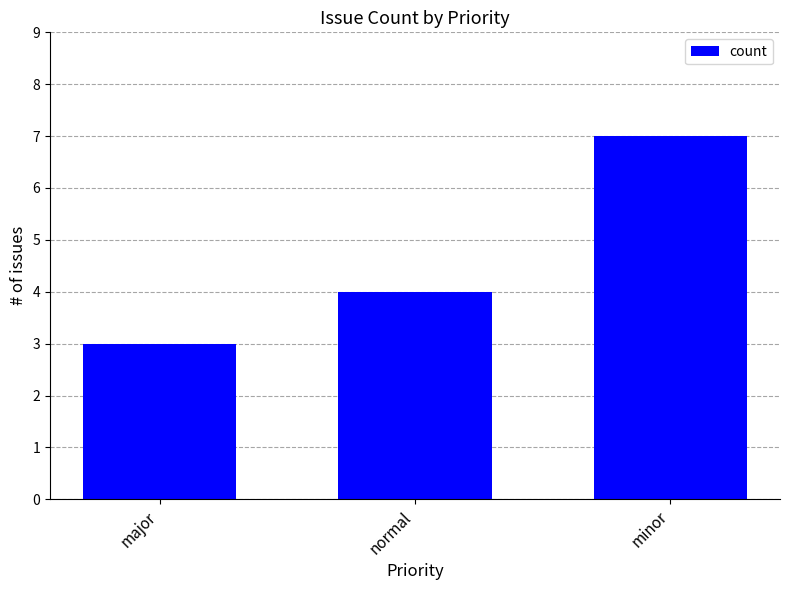

The value at major is 3. True or false?

True